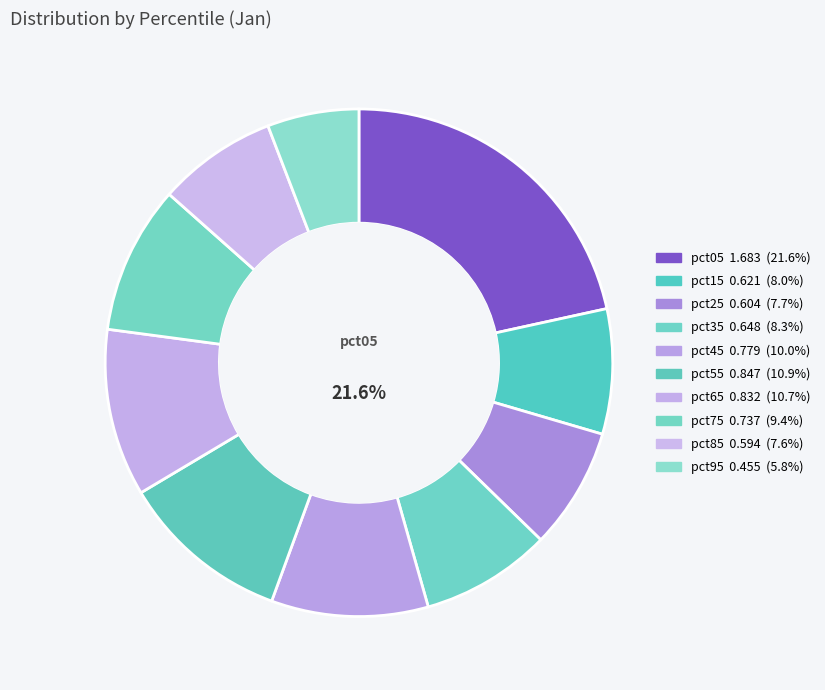

To the nearest percent, what is the average slice percentage?

10%